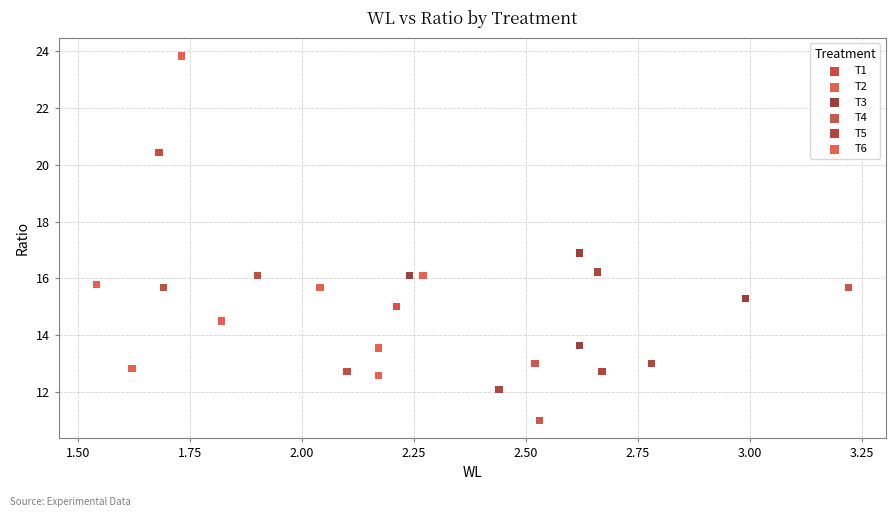

Which series reaches the minimum Y coordinate?

T4